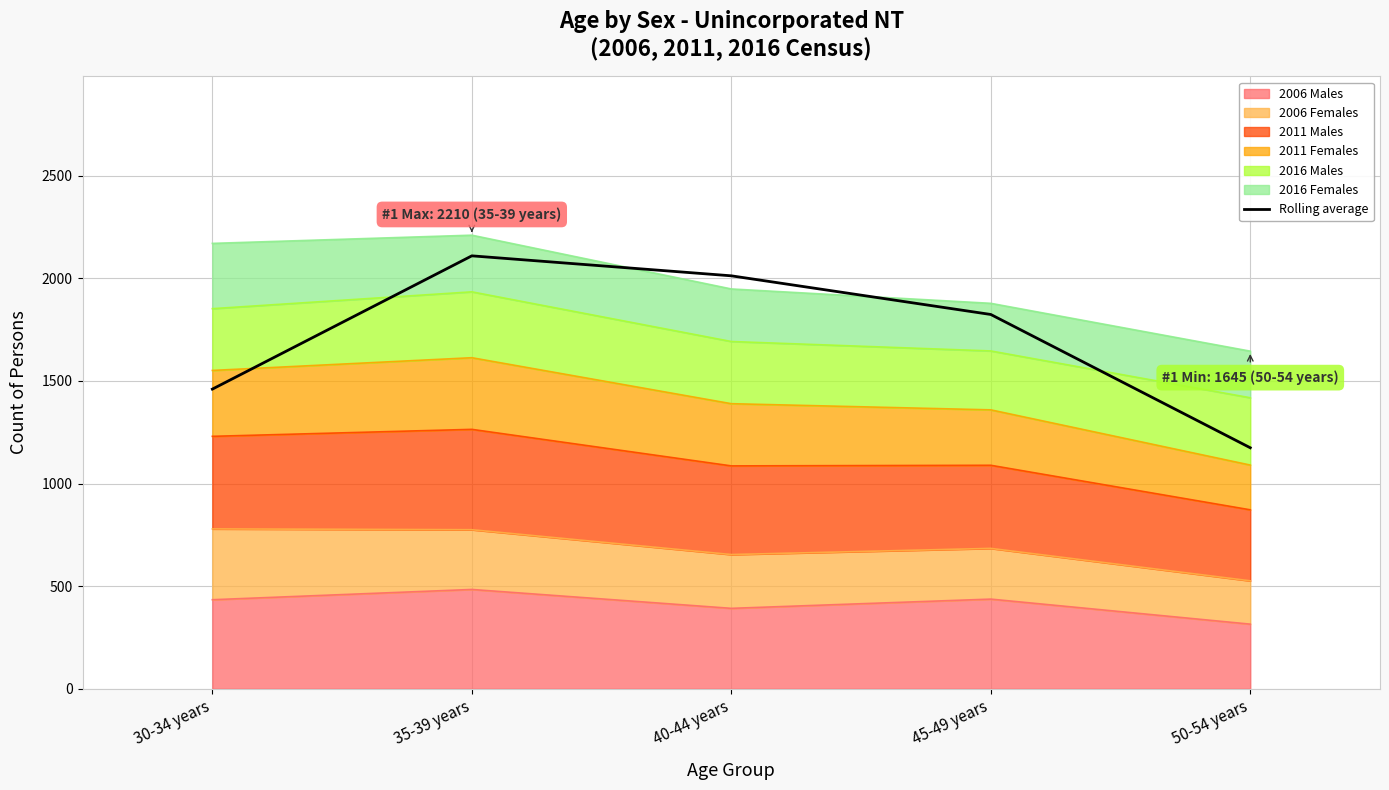

The value at 45-49 years is 1823.7. True or false?

True